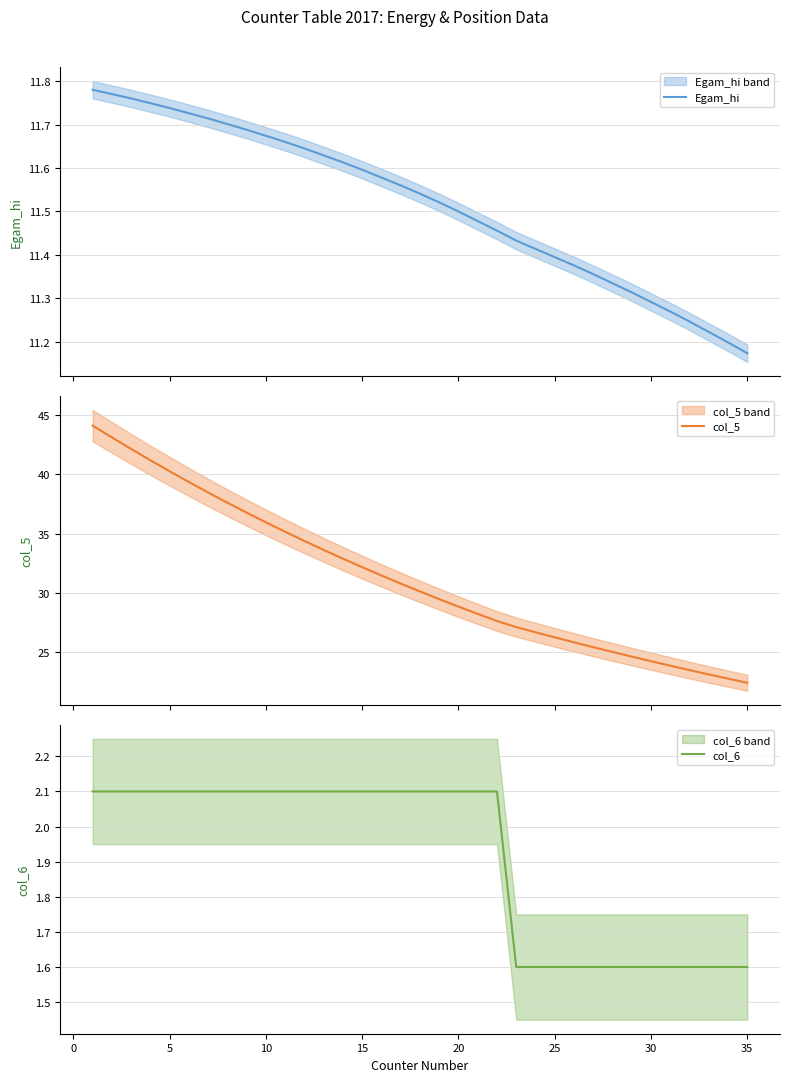

List the series in order of their peak value, highest first.

col_5, Egam_hi, col_6